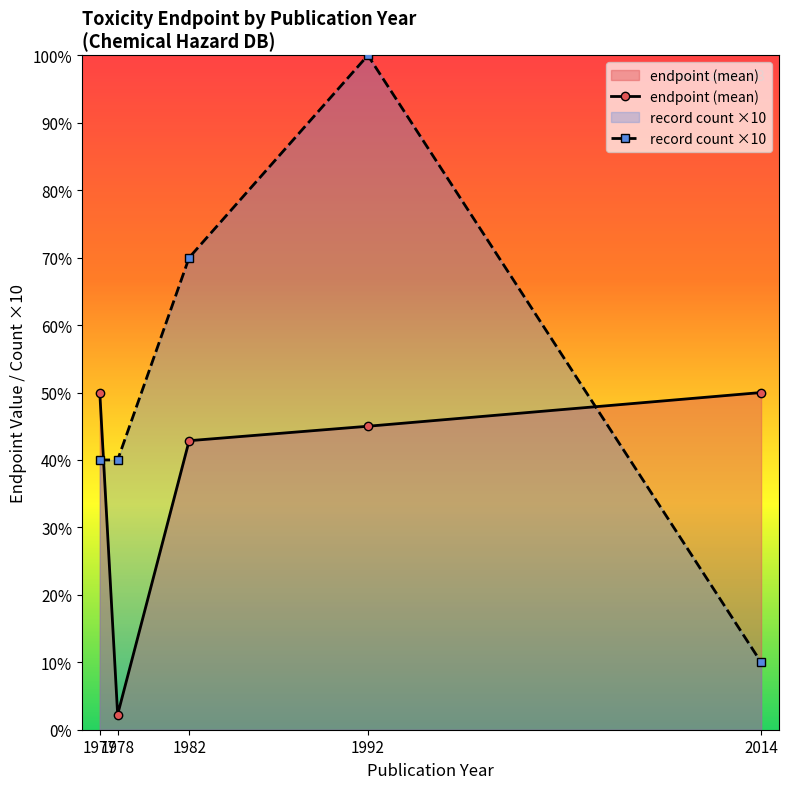

At which label does record count ×10 first exceed 40?

1982